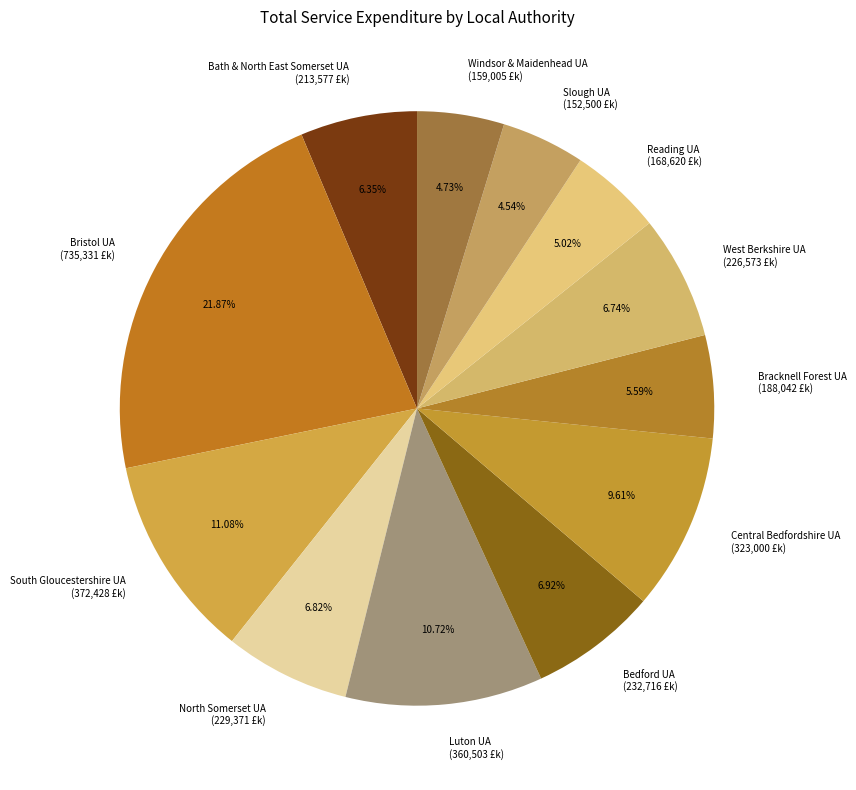

The Bath & North East Somerset UA slice represents 6% of the pie. True or false?

True